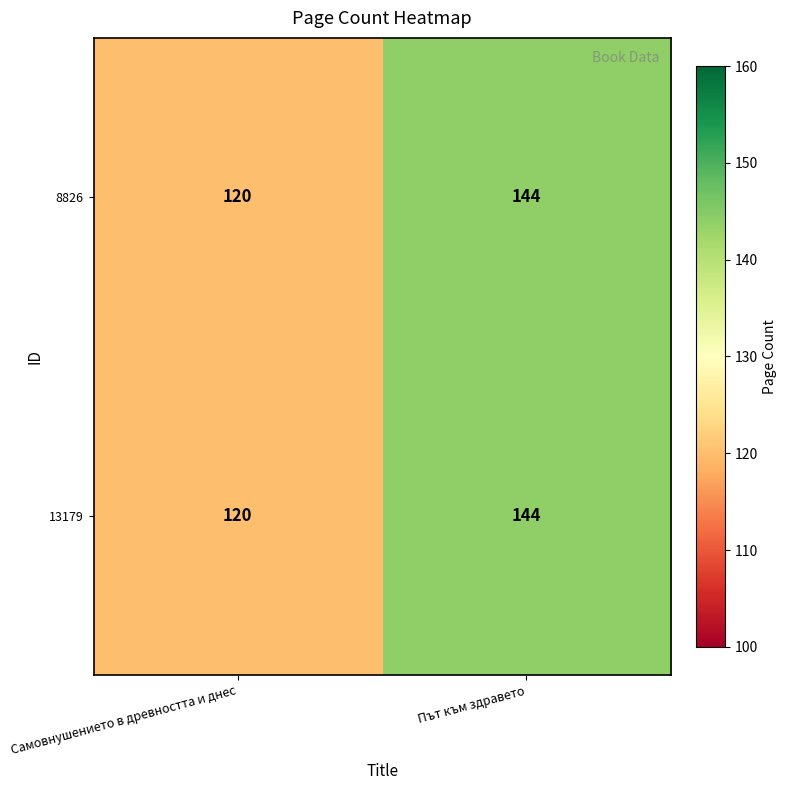

What is the smallest value displayed?

120